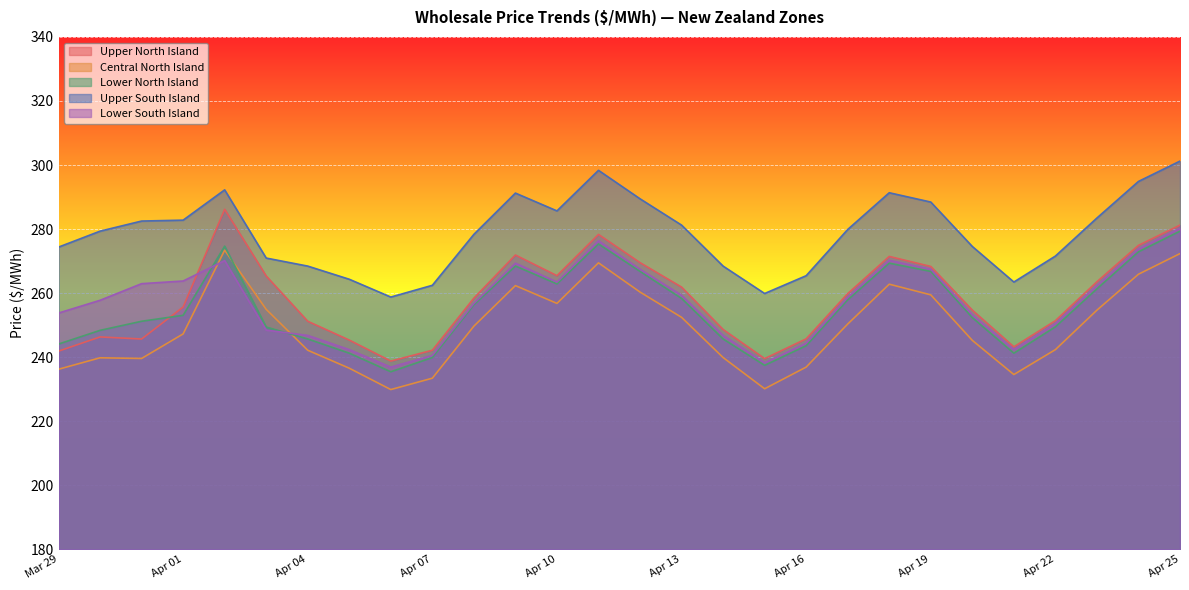

What is the sum of the Lower South Island values at Apr 25 and Apr 22?

530.7